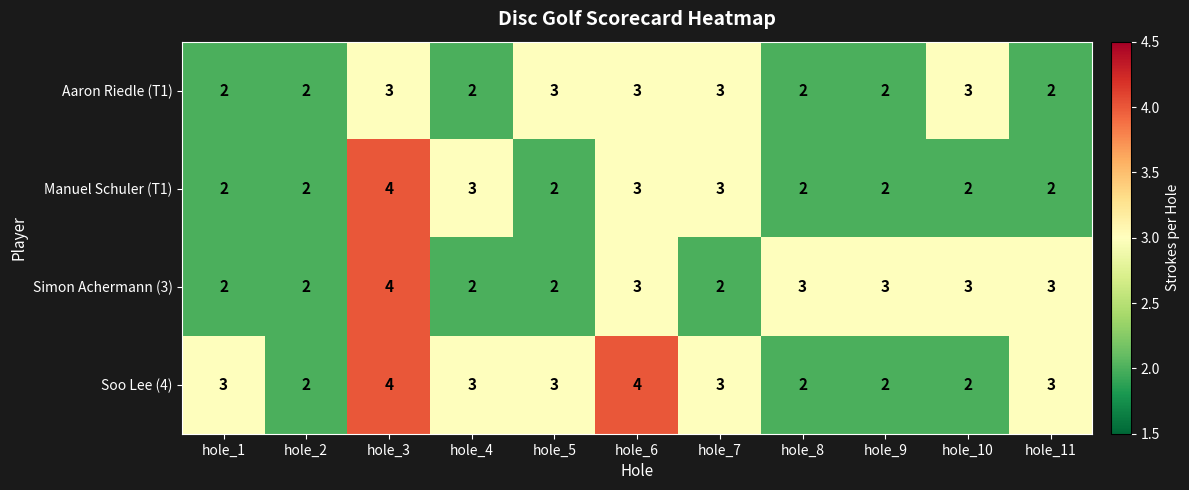

What is the highest value of the Soo Lee (4) series?

4